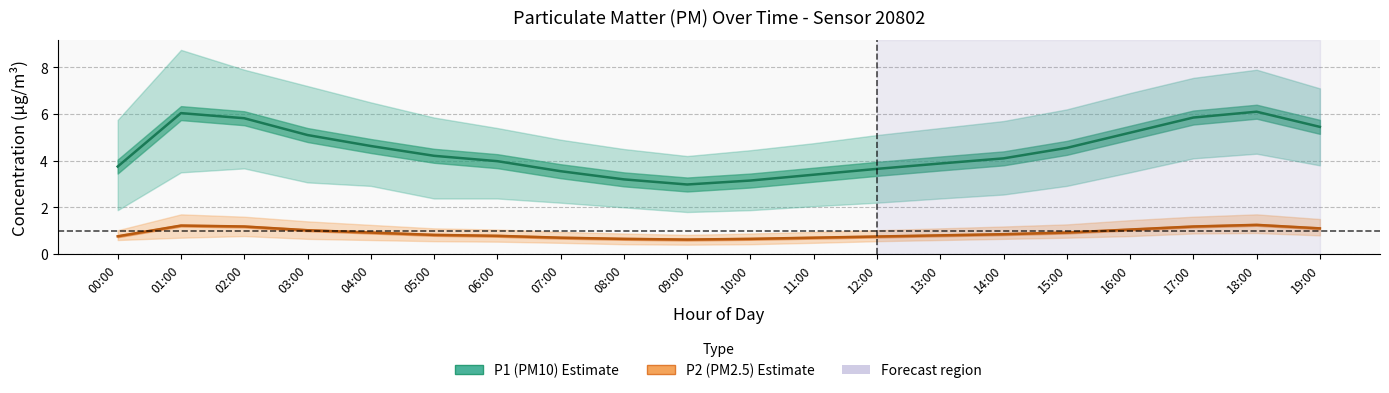

At which label is P2_upper closest to 1?

00:00